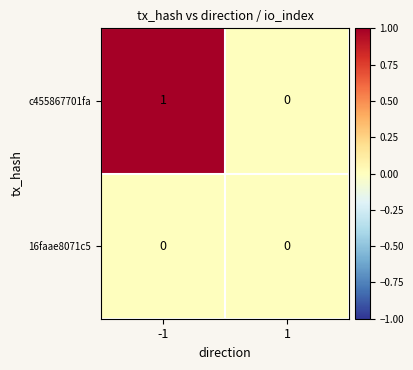

List the series in order of their peak value, lowest first.

16faae8071c5, c455867701fa